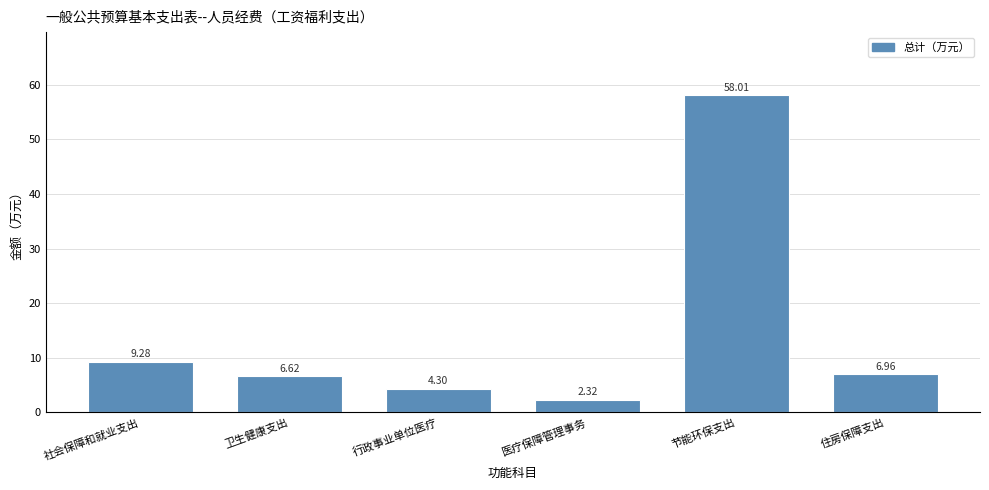

Between 医疗保障管理事务 and 节能环保支出, which is larger?

节能环保支出